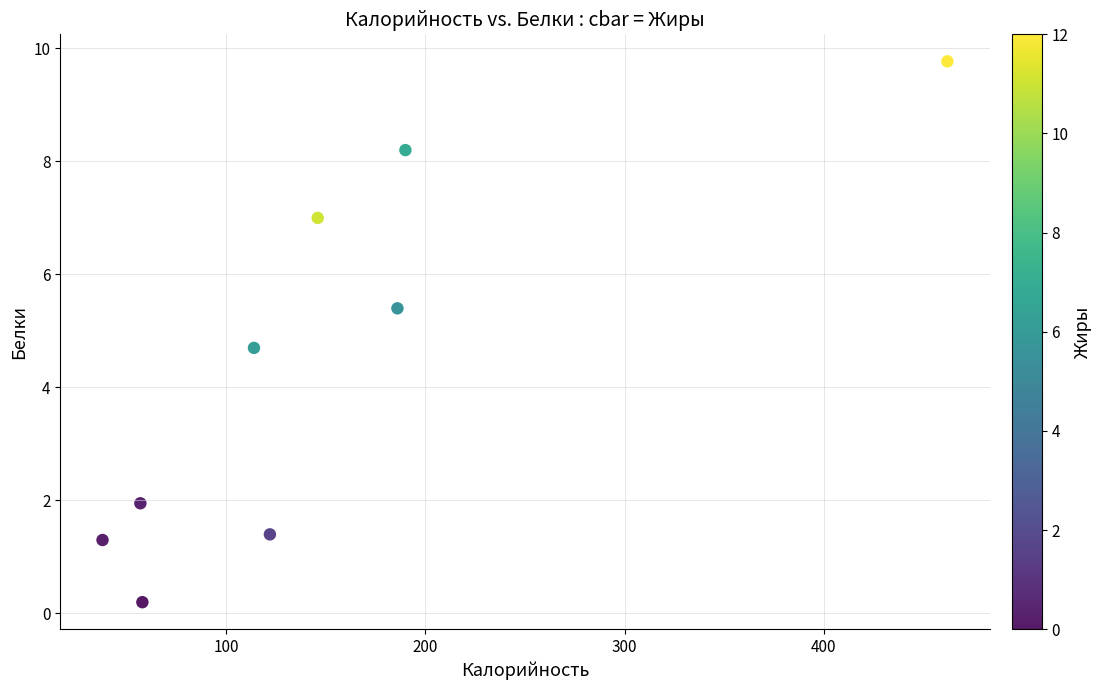

What Y value in the scatter plot is closest to 4?

4.7